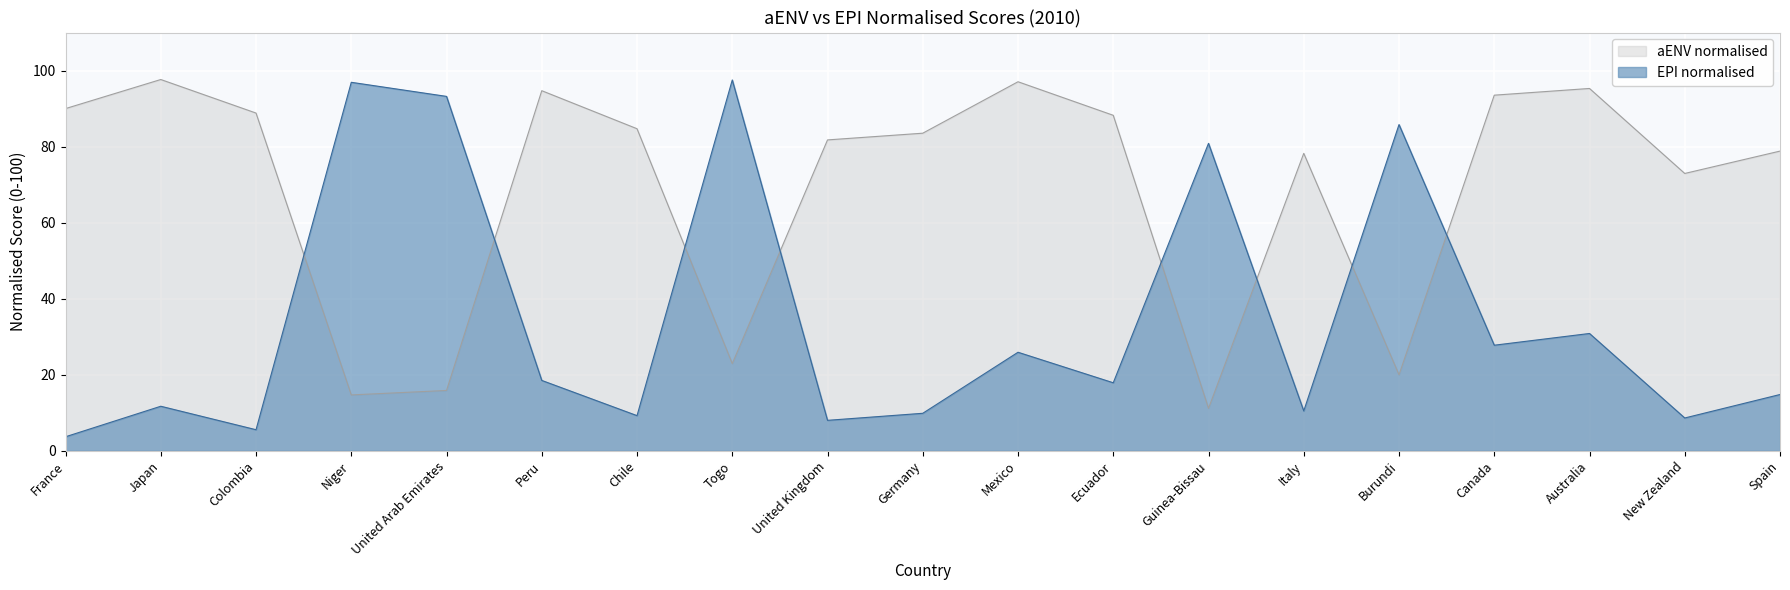

Reading right to left, what are all the values shown in this chart?

aENV normalised: 78.8	72.9	95.3	93.5	20.0	78.2	11.2	88.2	97.1	83.5	81.8	22.9	84.7	94.7	15.9	14.7	88.8	97.6	90.0
EPI normalised: 14.8	8.6	30.9	27.8	85.8	10.5	80.9	17.9	25.9	9.9	8.0	97.5	9.3	18.5	93.2	96.9	5.6	11.7	3.7